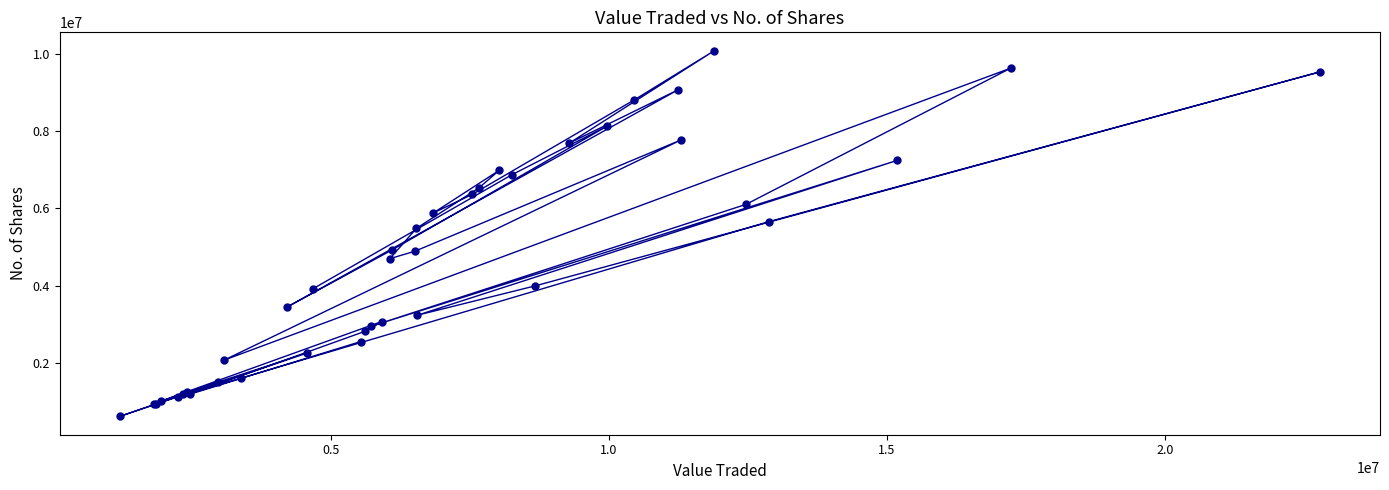

What Y value in the scatter plot is closest to 5350469?

5485382